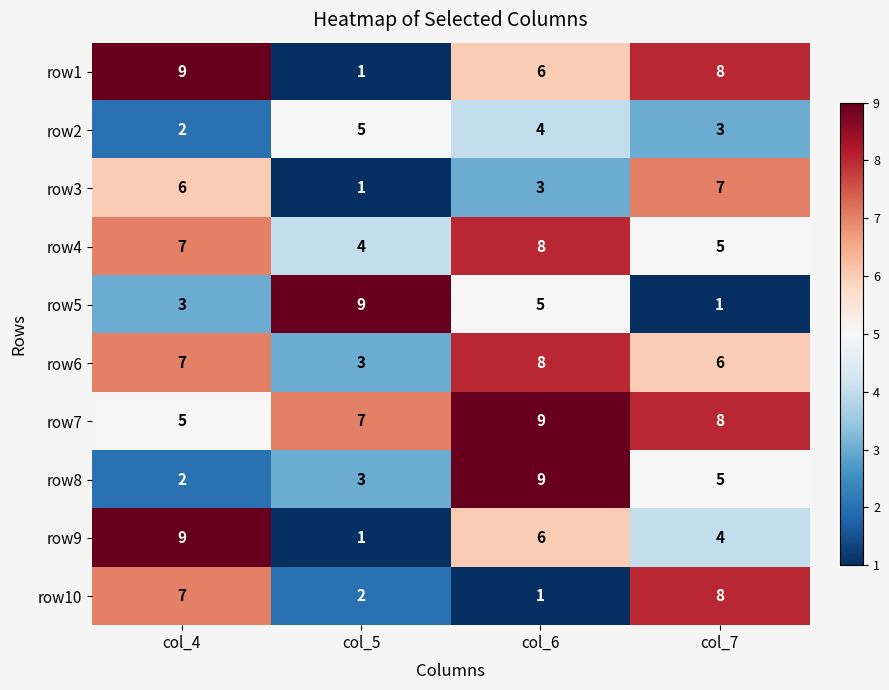

What is the total value across all series at col_5?

36